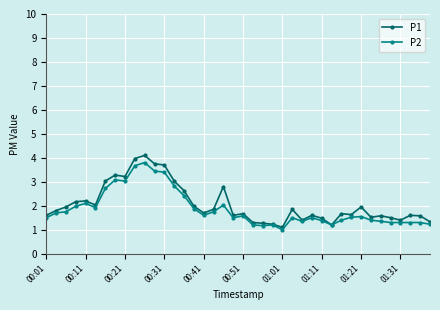

What is the smallest value displayed?

1.0